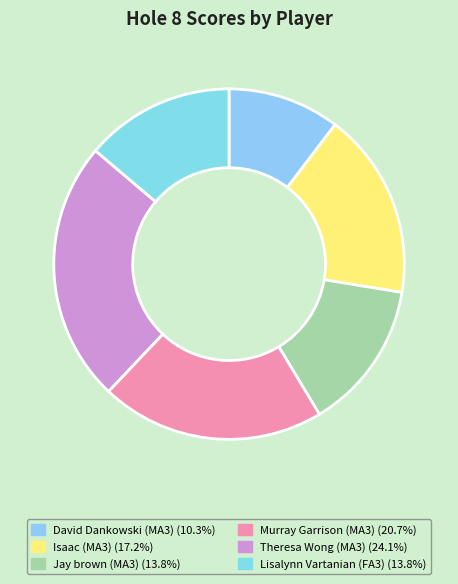

How many segments does this pie chart have?

6